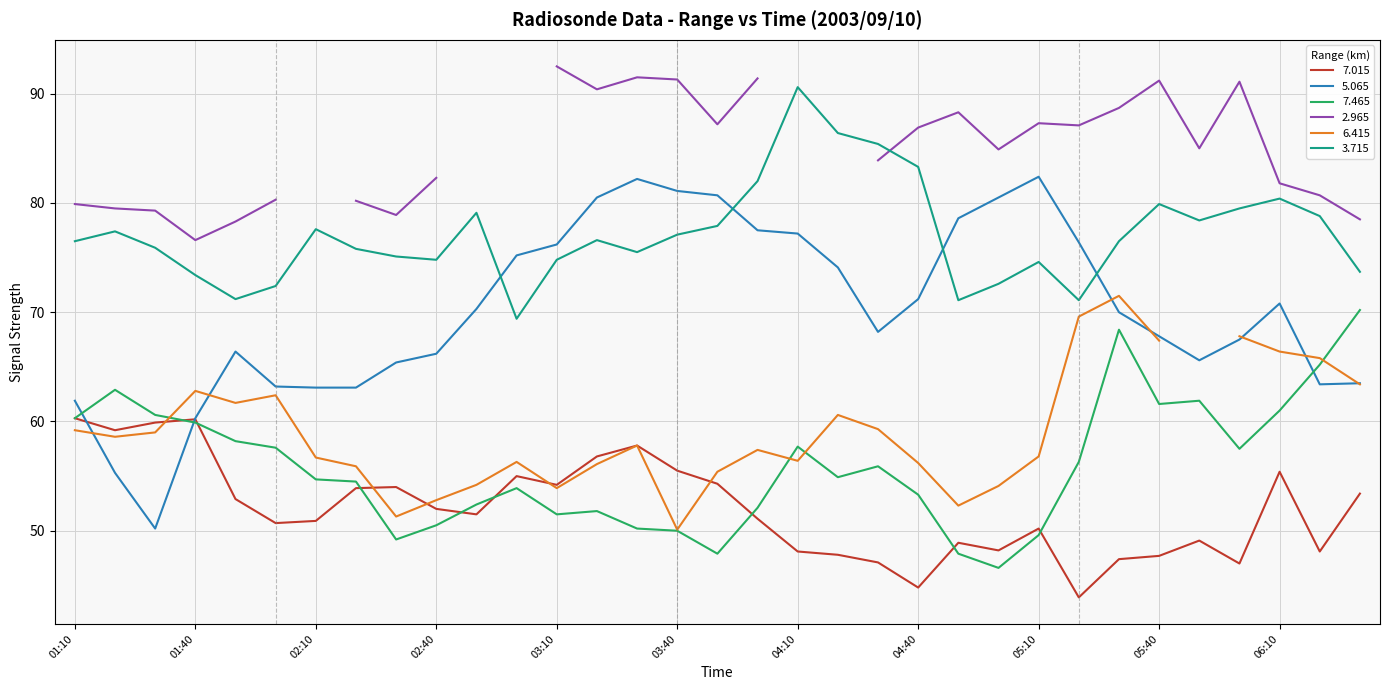

At which category does 7.465 reach its first local valley?

2003/09/10 02:30